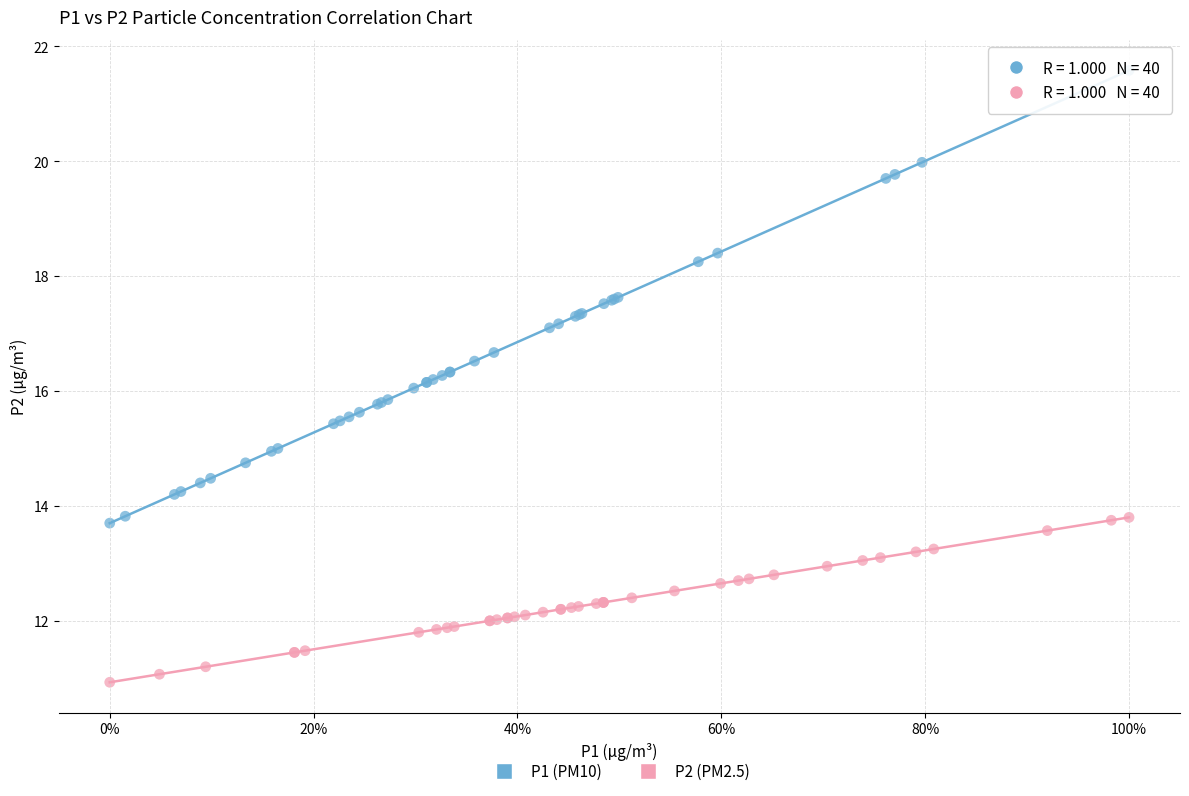

What are all the series names shown in the legend?

P1 (PM10), P2 (PM2.5)